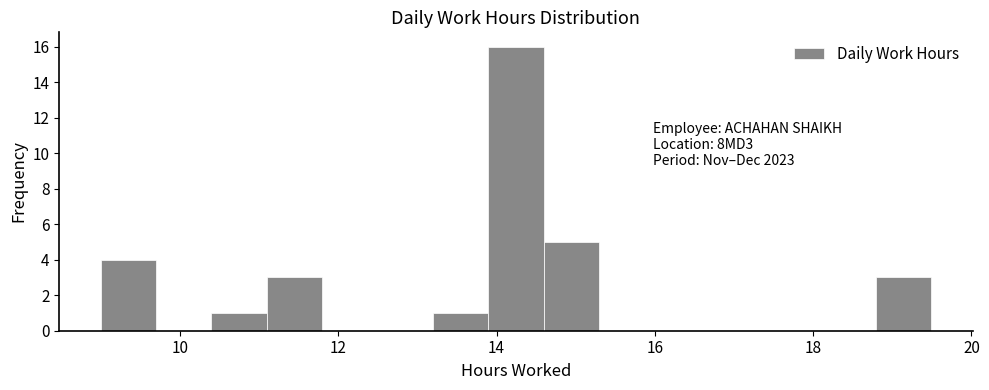

Read against the x-axis, roughly where is the centre of the tallest bar?

14.2